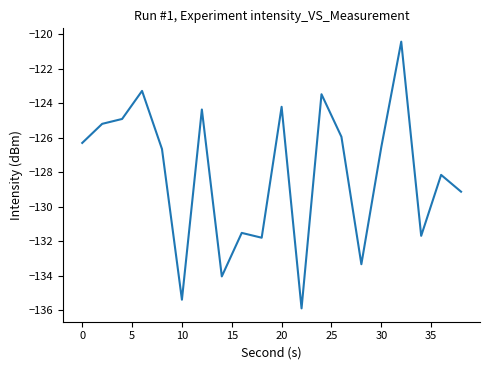

Reading left to right, list all the values displayed in this chart.

-126.3	-125.2	-124.9	-123.3	-126.6	-135.4	-124.4	-134.0	-131.5	-131.8	-124.2	-135.9	-123.5	-125.9	-133.3	-126.5	-120.4	-131.7	-128.1	-129.1